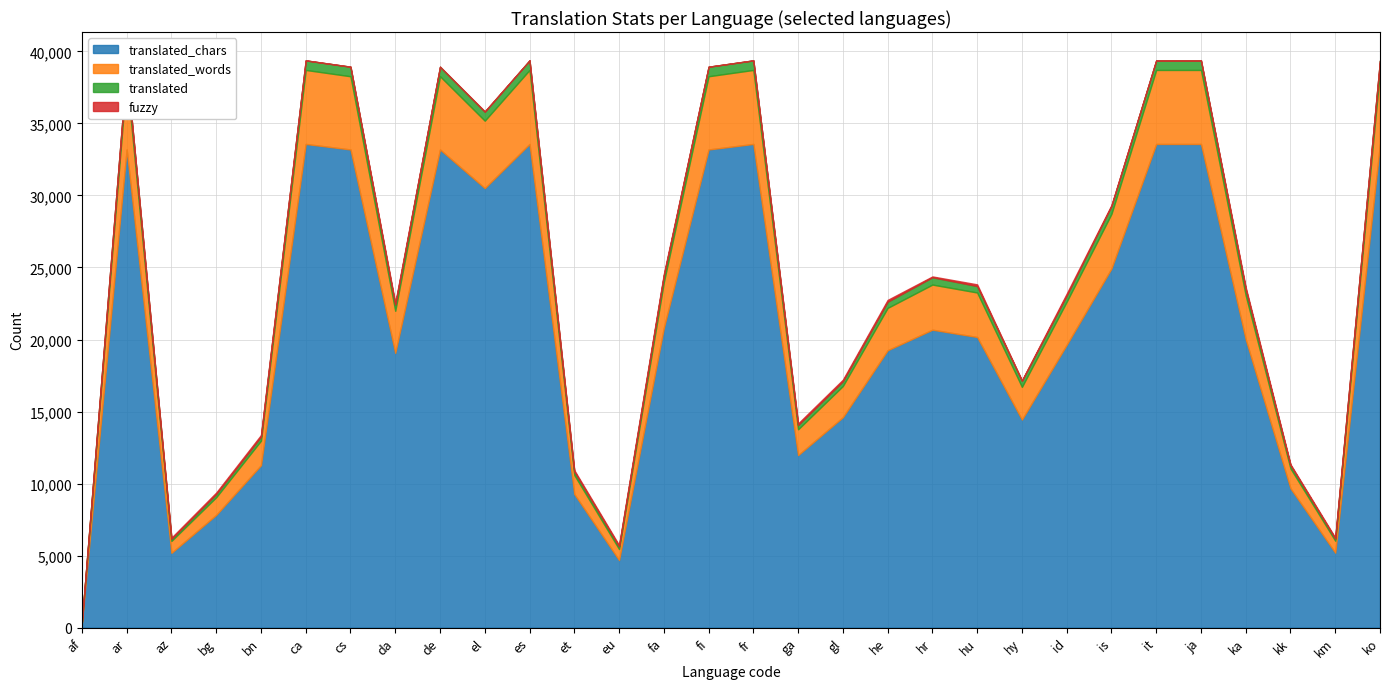

How many interior local valleys does the translated_words series have?

7